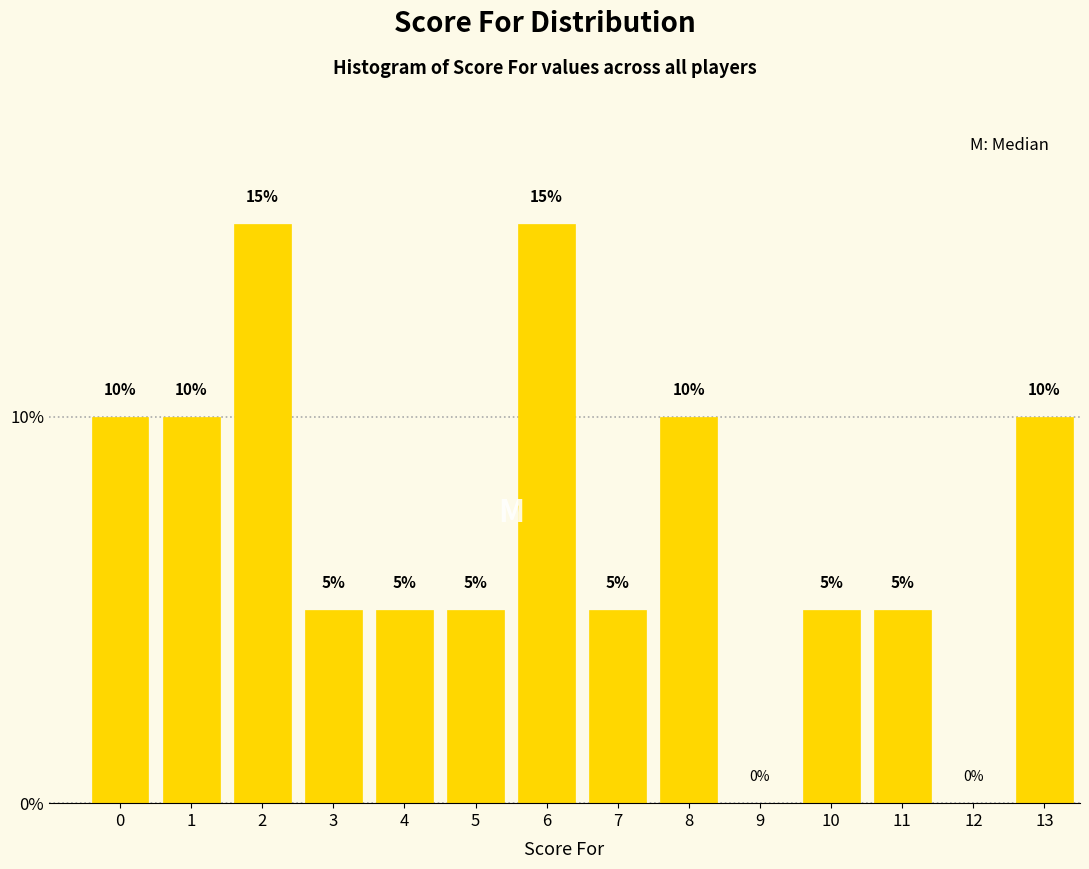

Reading left to right, extract all data points from this chart.

0=10	1=10	2=15	3=5	4=5	5=5	6=15	7=5	8=10	9=0	10=5	11=5	12=0	13=10